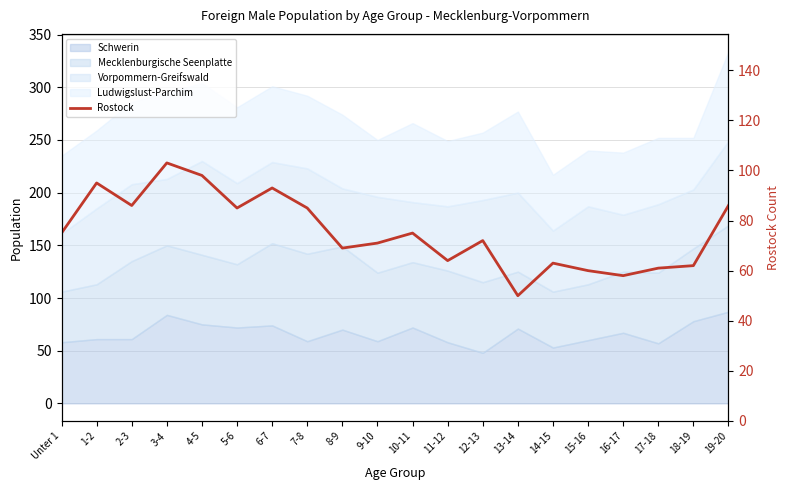

Where is the first local maximum?

1-2